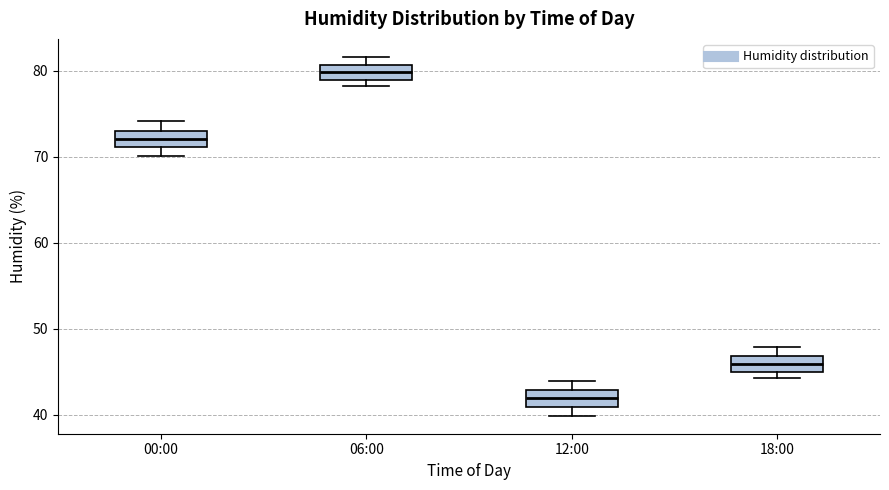

Reading left to right, read every box against the y-axis: the position of its median line, the range the box covers, and the ends of its whiskers. The values are not printed on the chart, so give them approximately, as read against the axis.

00:00: median 72, box 71 to 73, whiskers 70 to 74
06:00: median 80, box 79 to 81, whiskers 78 to 82
12:00: median 42, box 41 to 43, whiskers 40 to 44
18:00: median 46, box 45 to 47, whiskers 44 to 48